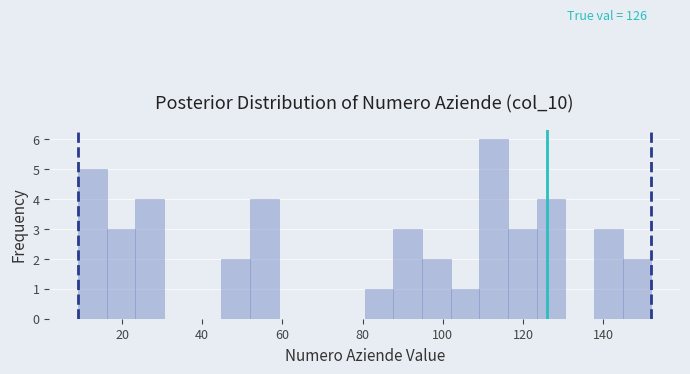

Around what value on the x-axis is the tallest bar? Give the approximate position of its centre, as read against the axis.

112